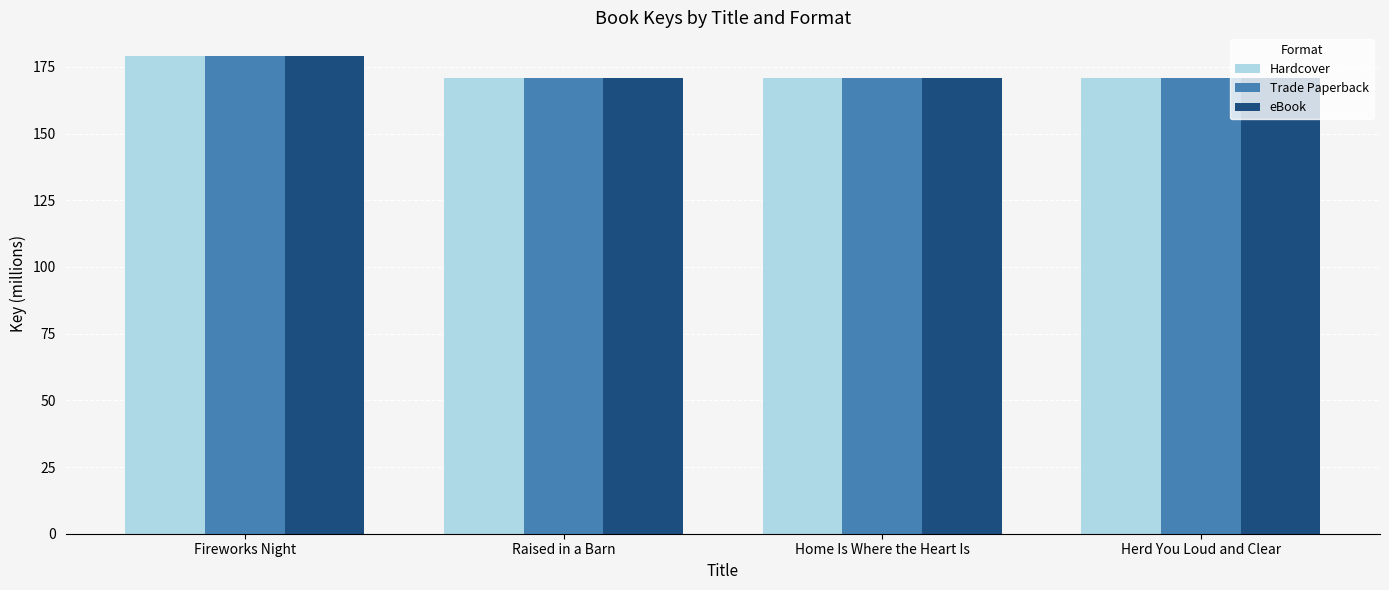

What is the total value across all series at Home Is Where the Heart Is?

513